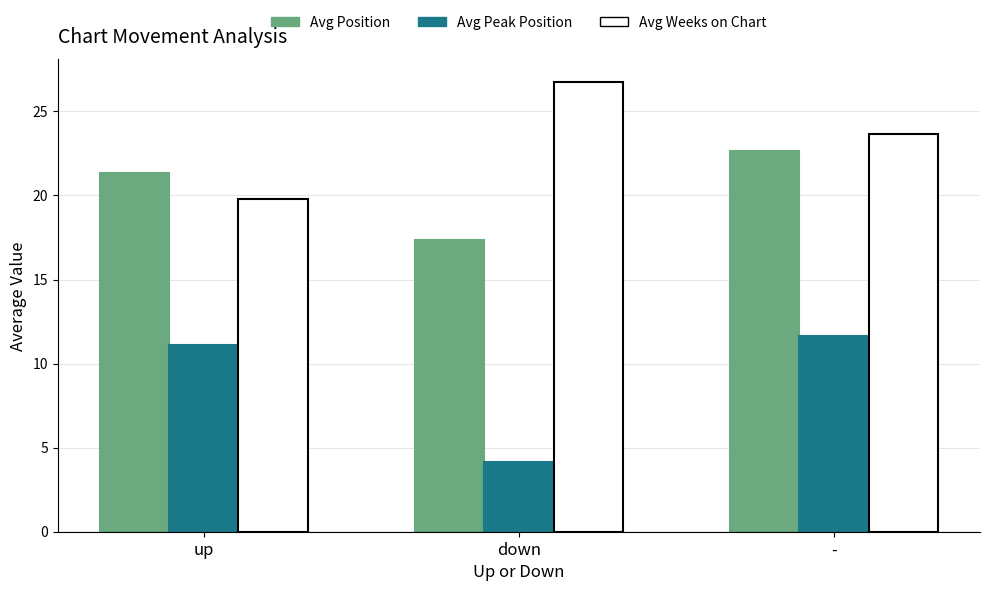

What is the sum of the Avg Weeks on Chart values at - and down?

50.4